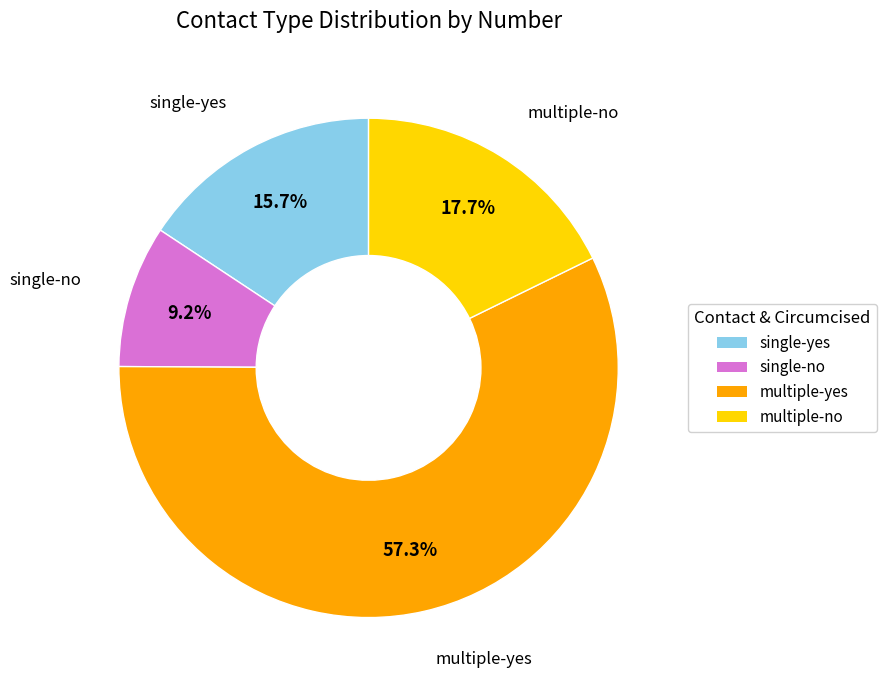

To the nearest percent, what is the average slice percentage?

25%